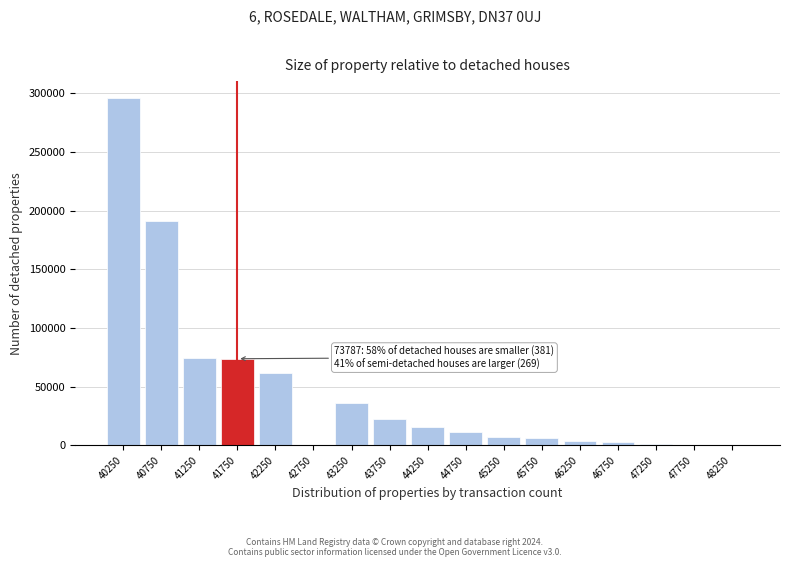

What is the sum of all values?

804154